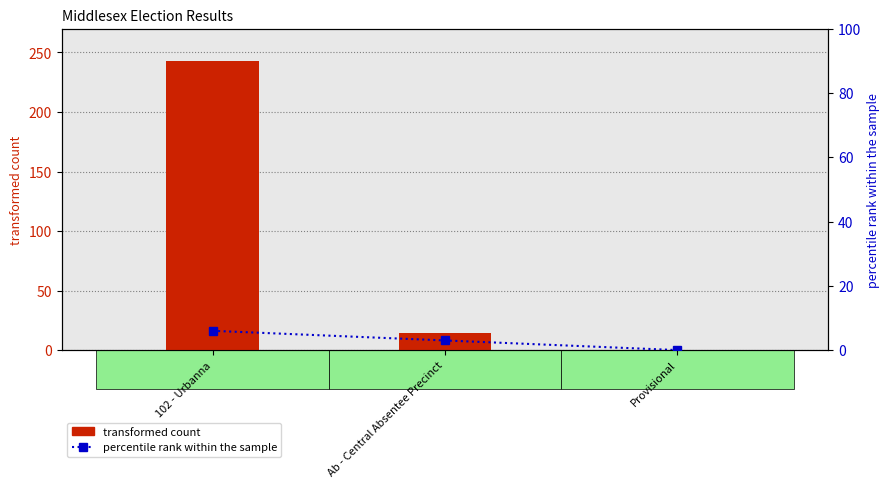

Does the chart contain any negative values?

No